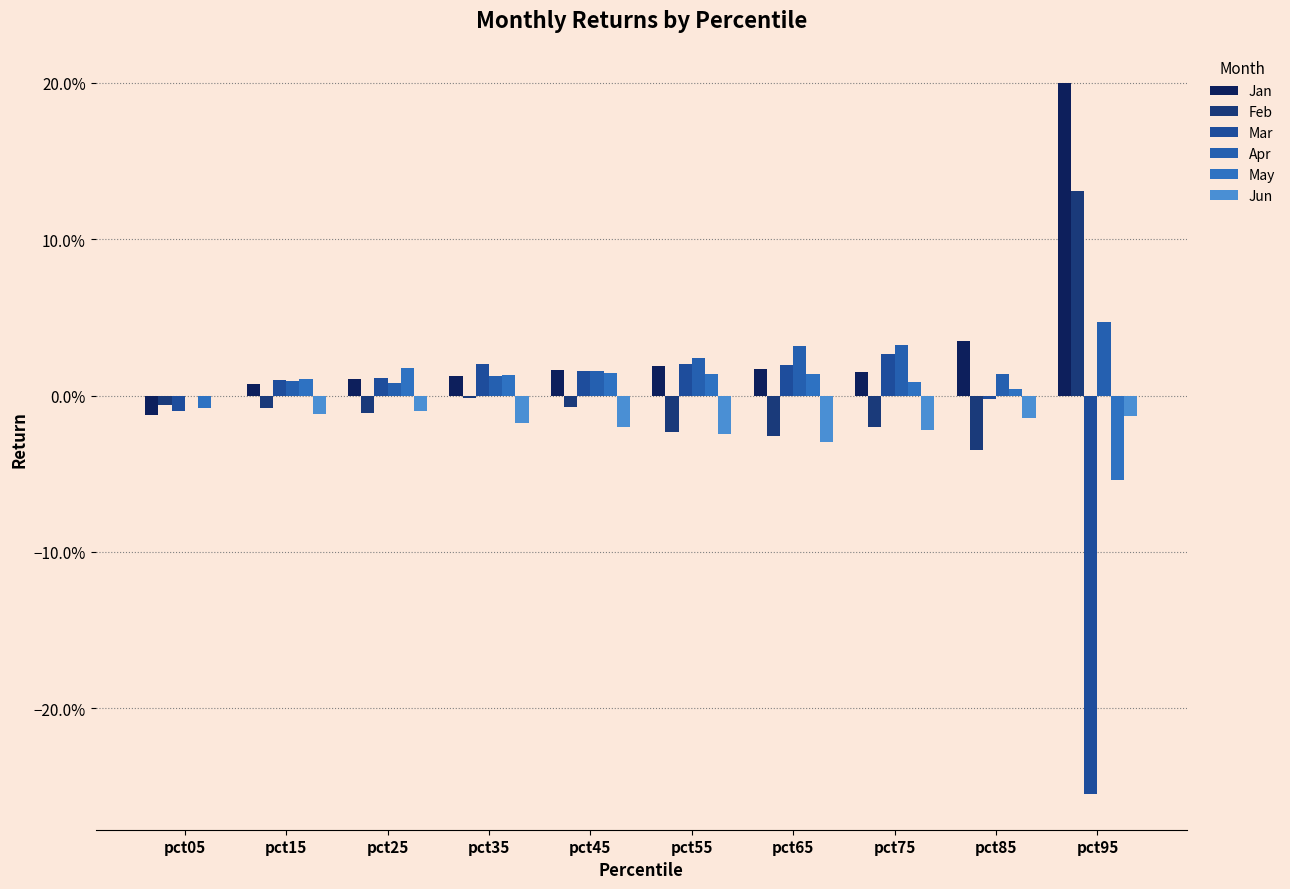

Where does the May series first go above 0?

pct15